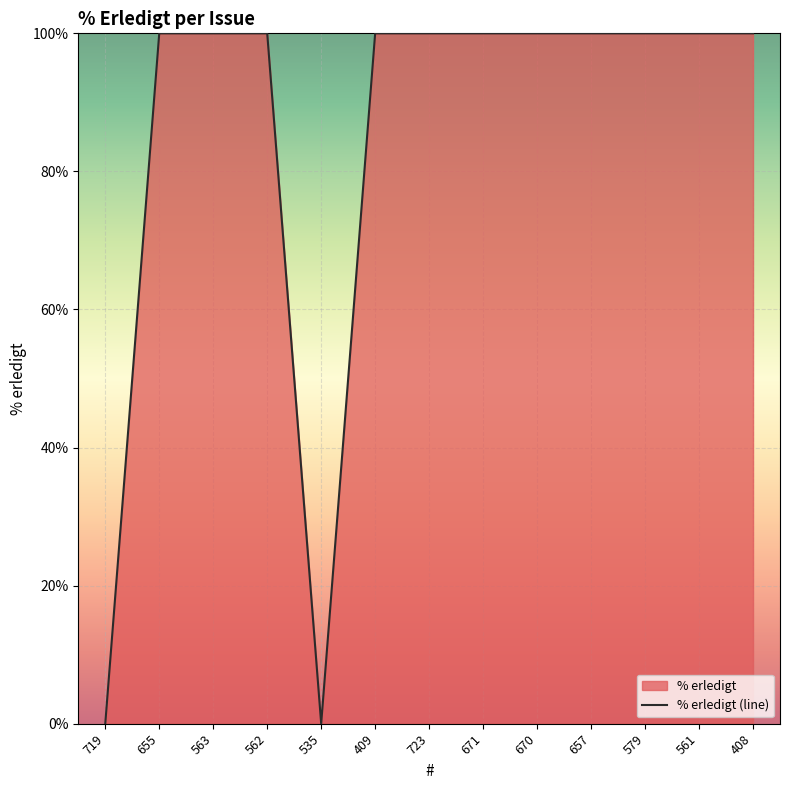

Reading right to left, what are all the values shown in this chart?

100	100	100	100	100	100	100	100	0	100	100	100	0